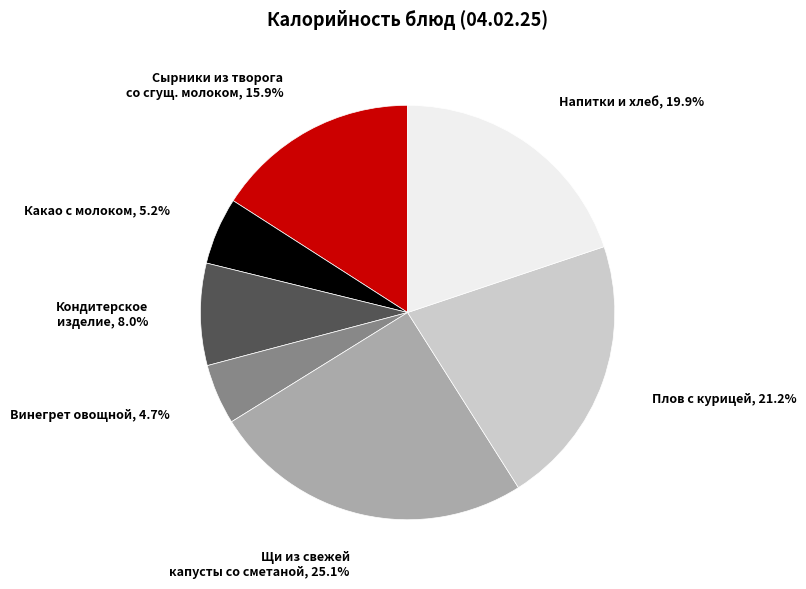

Does any single category account for the majority?

No